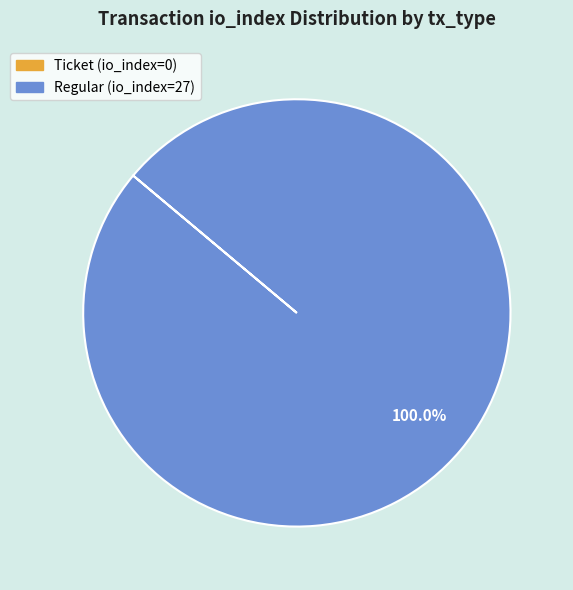

What is the largest slice in the pie chart?

Regular